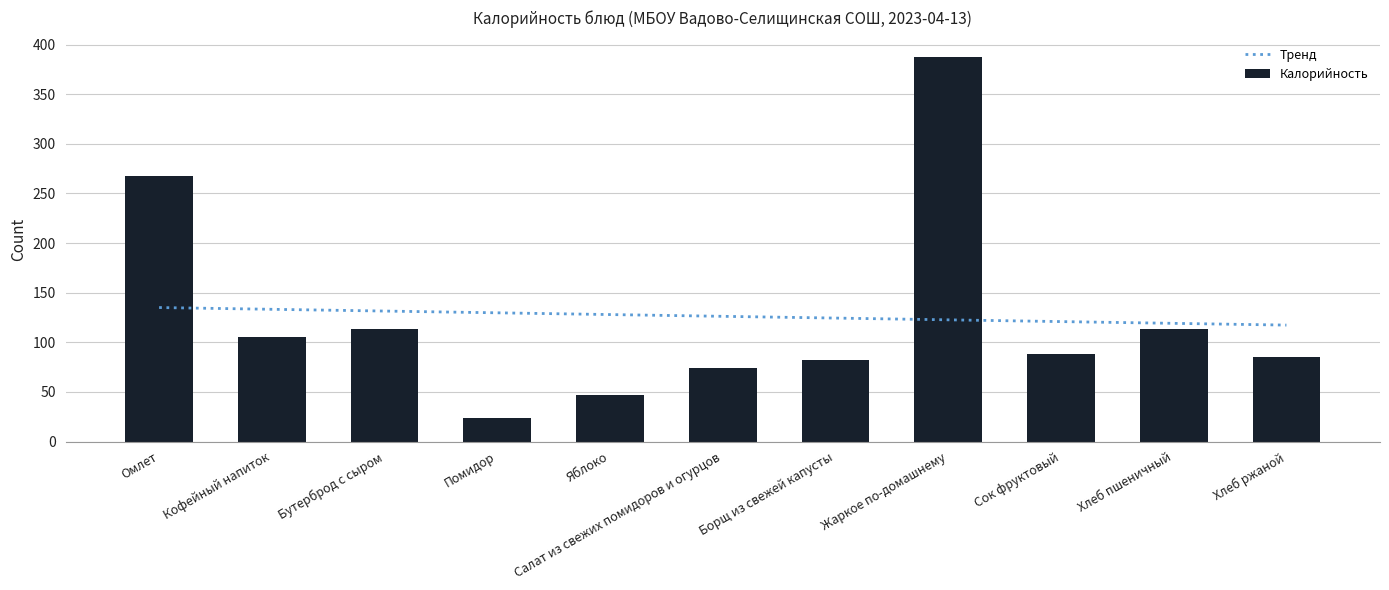

What is the maximum value for Калорийность?

387.7